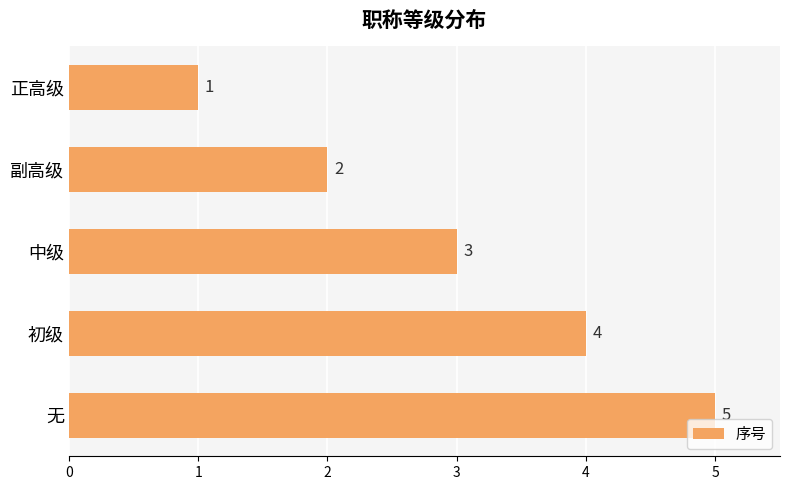

The chart shows a value of 3 at 副高级. True or false?

False